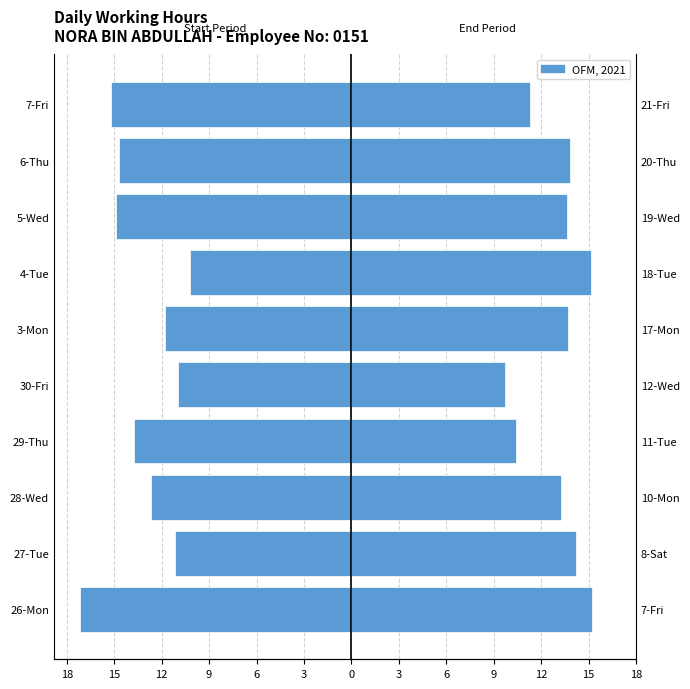

At how many categories does at least one series exceed 10?

9